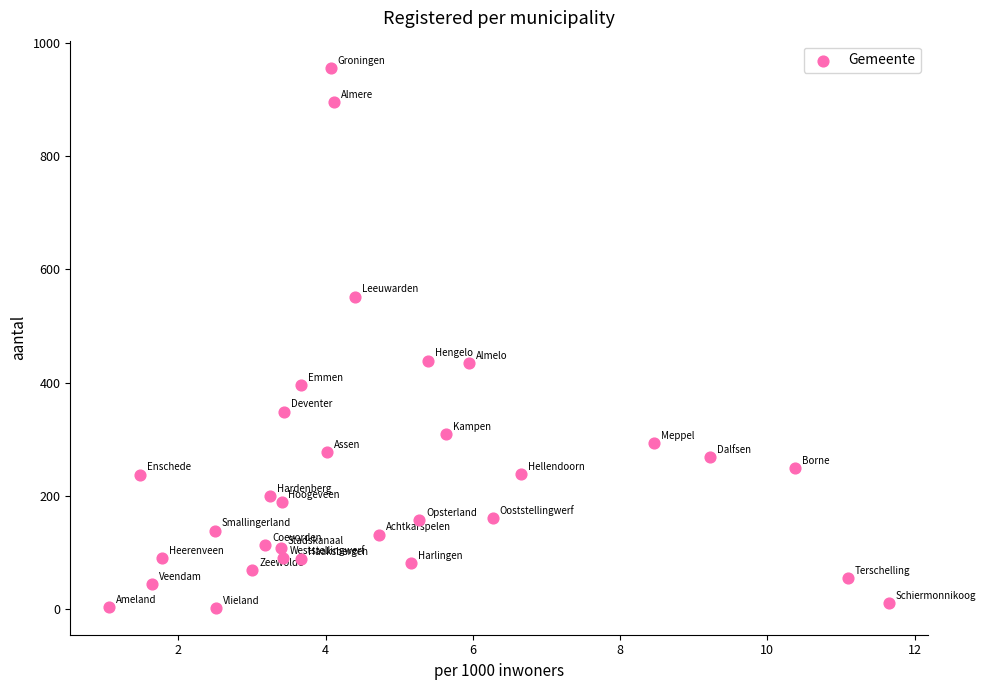

What is the range of Y values (max minus min)?

953